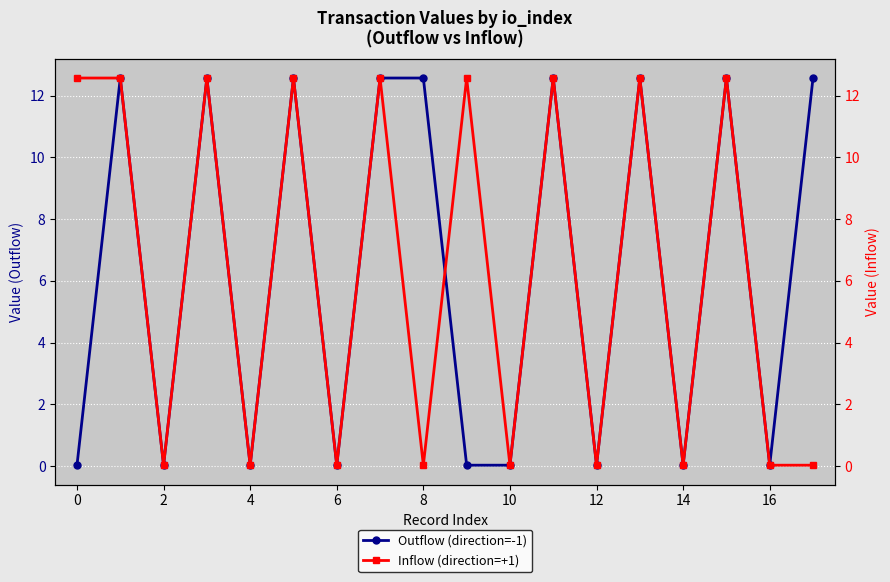

The value of Outflow (direction=-1) at 10 is 0.0. True or false?

True